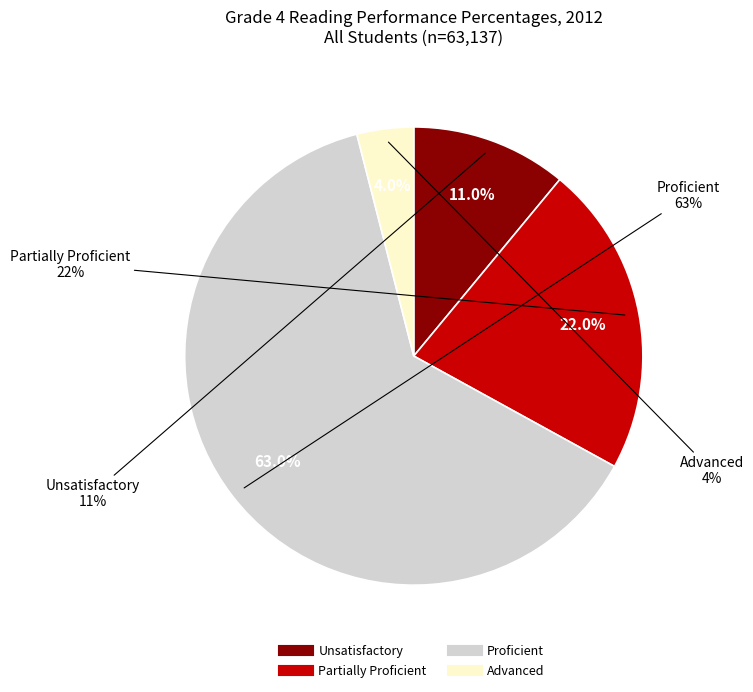

Rank the categories by value from lowest to highest.

Advanced, Unsatisfactory, Partially Proficient, Proficient